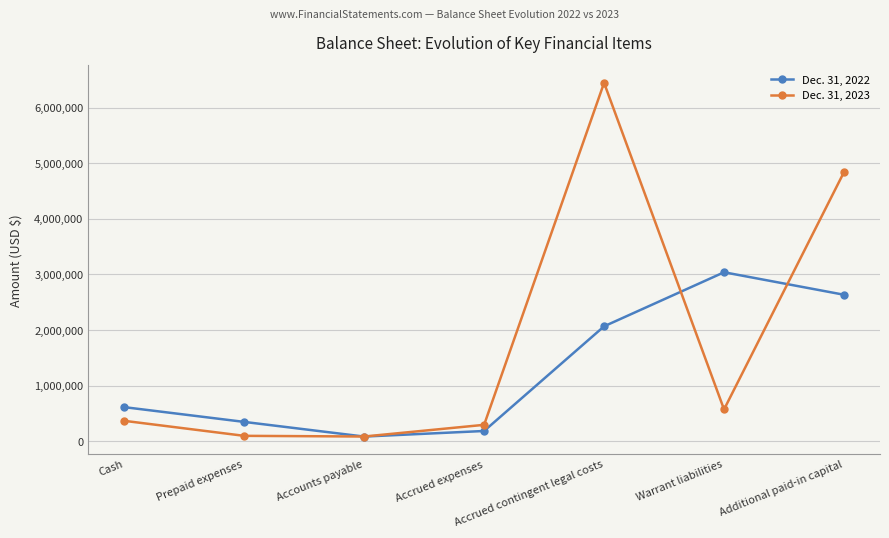

Is it true that Dec. 31, 2023 equals 364721 at Cash?

True